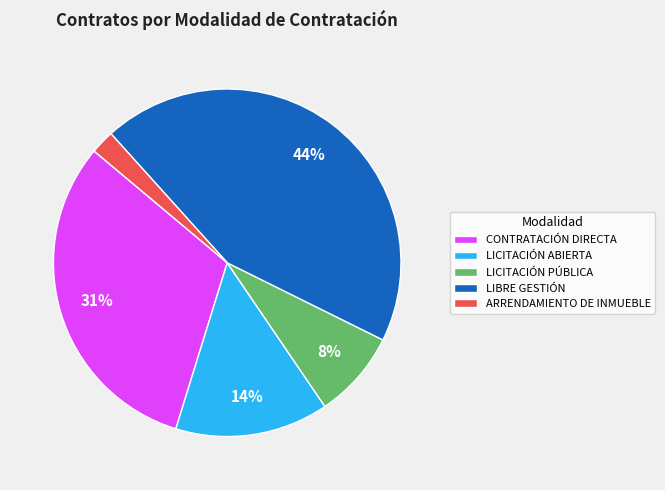

Is the sum of LIBRE GESTIÓN and ARRENDAMIENTO DE INMUEBLE greater than half?

No